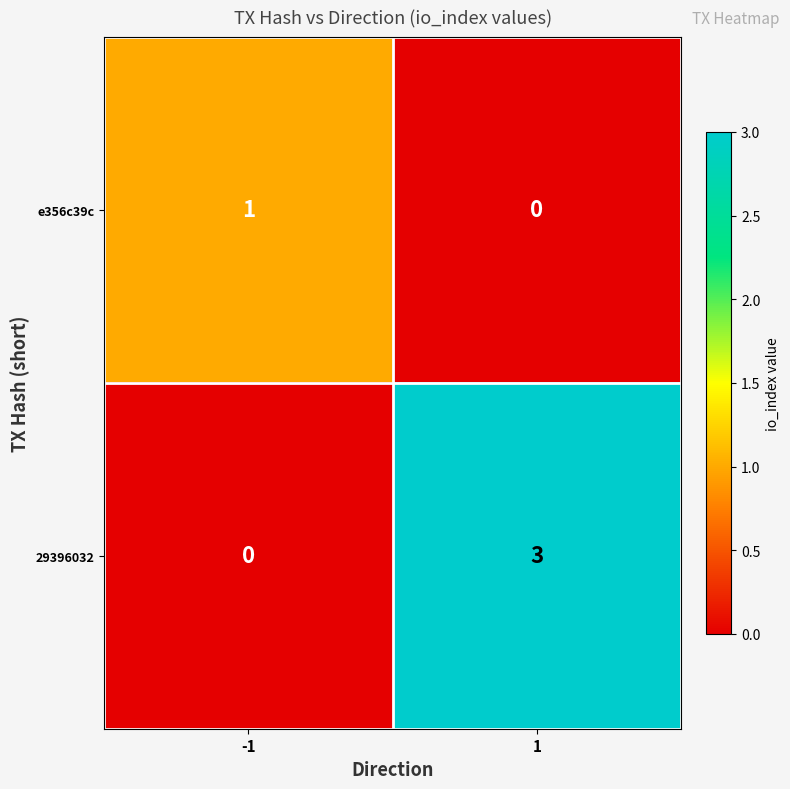

What is the difference between the maximum and minimum values in the 29396032 series?

3